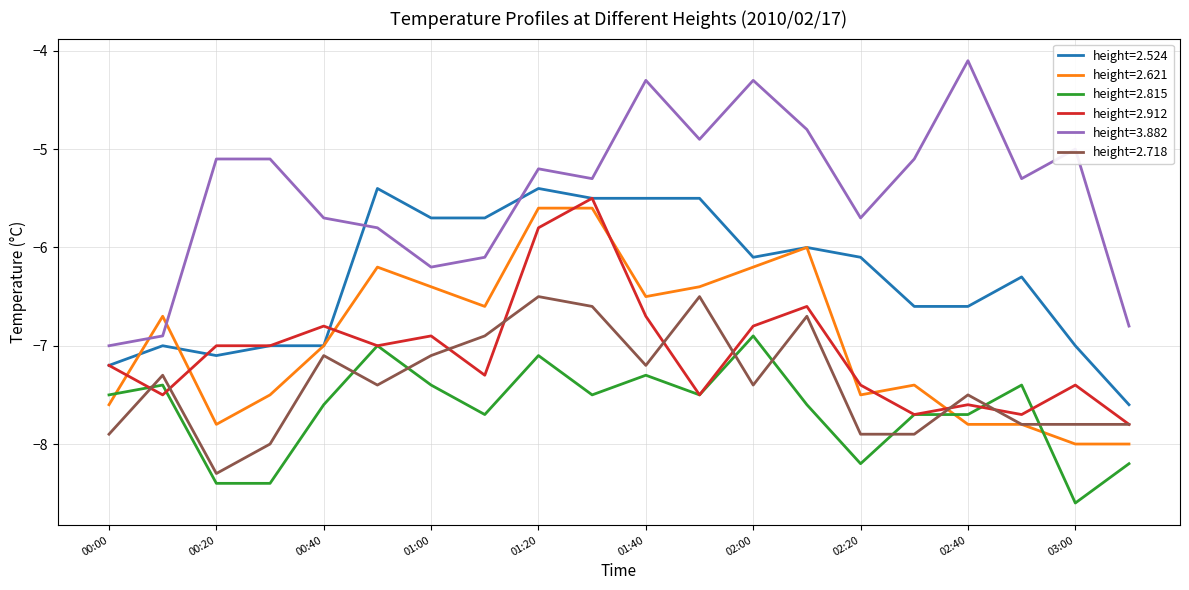

Which series has the widest spread of values?

height=3.882